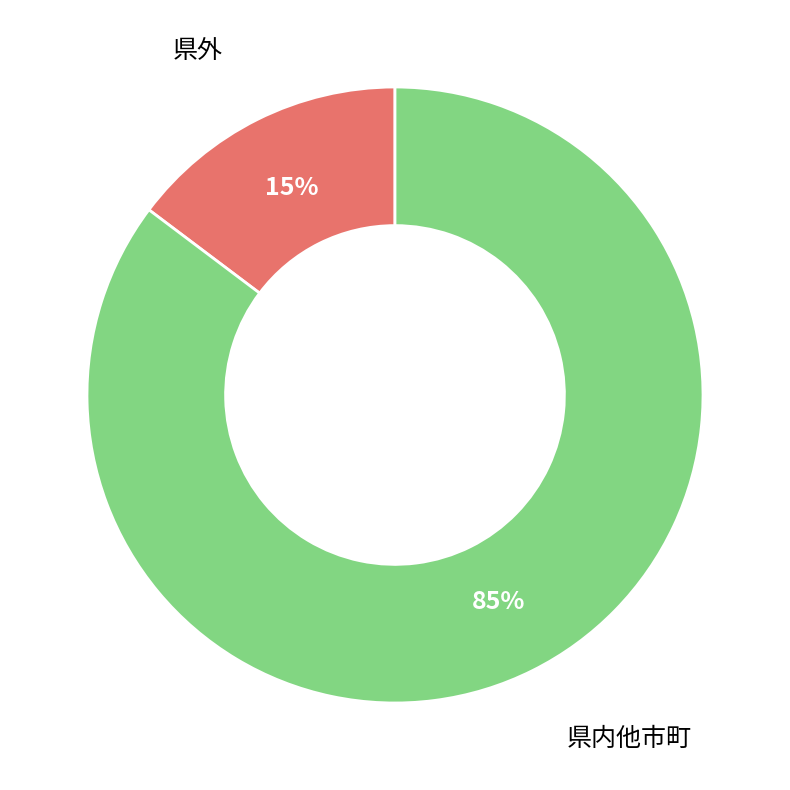

Is there a majority slice in this chart?

Yes